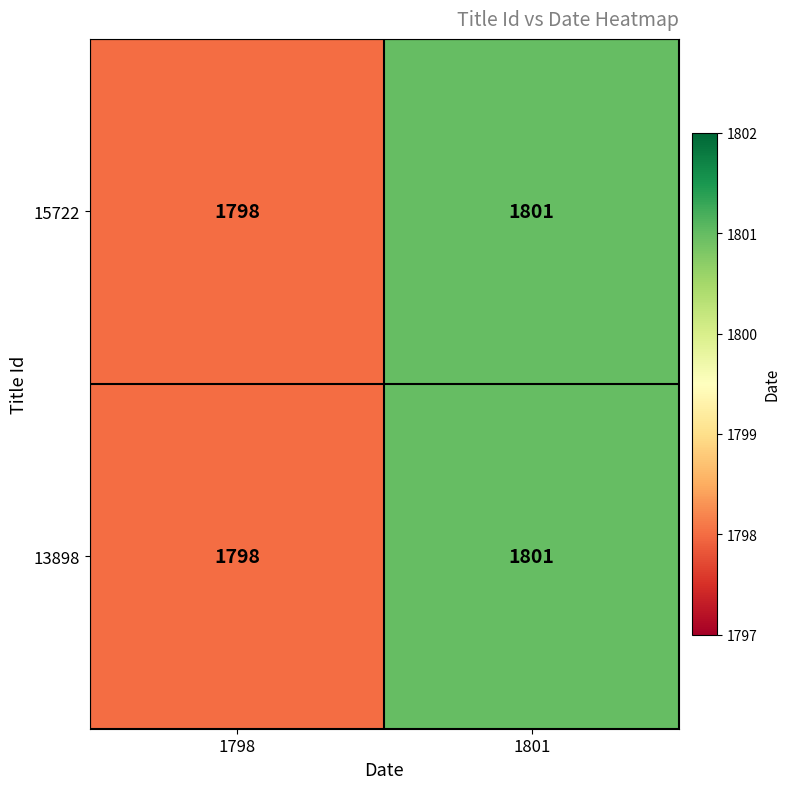

How many categories are shown in the chart?

2